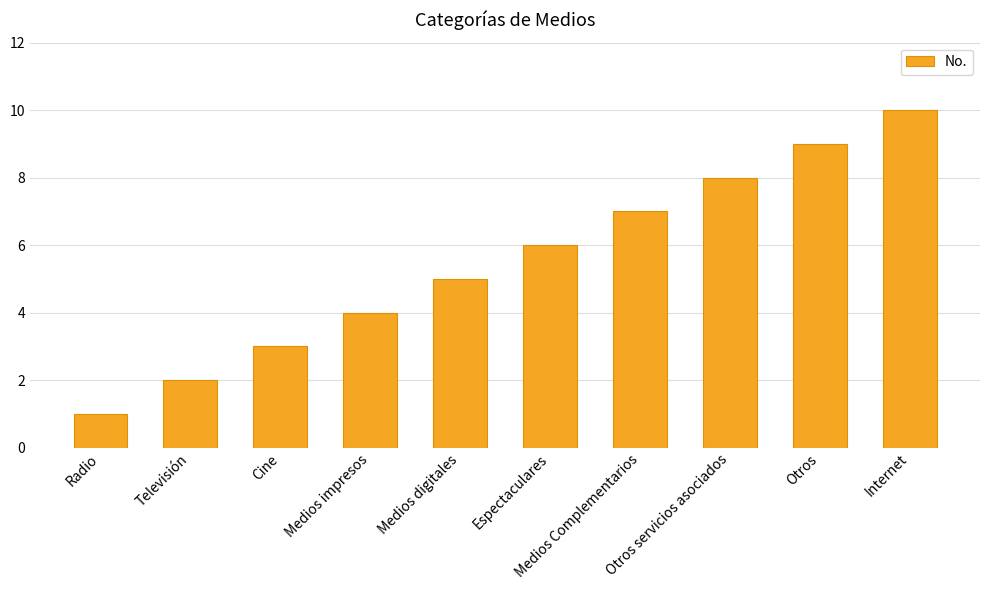

The chart shows a value of 9 at Otros. True or false?

True